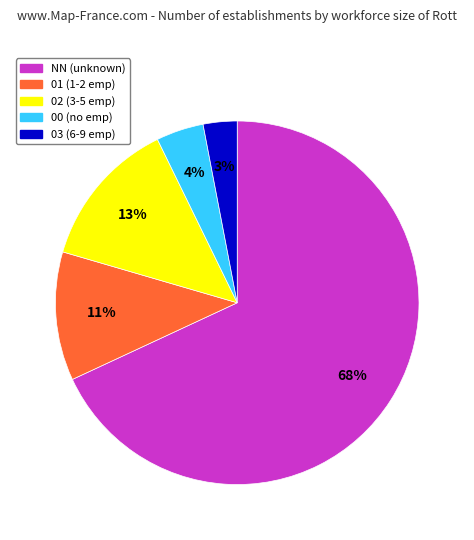

Do 00 and 01 together represent more than half of the pie?

No